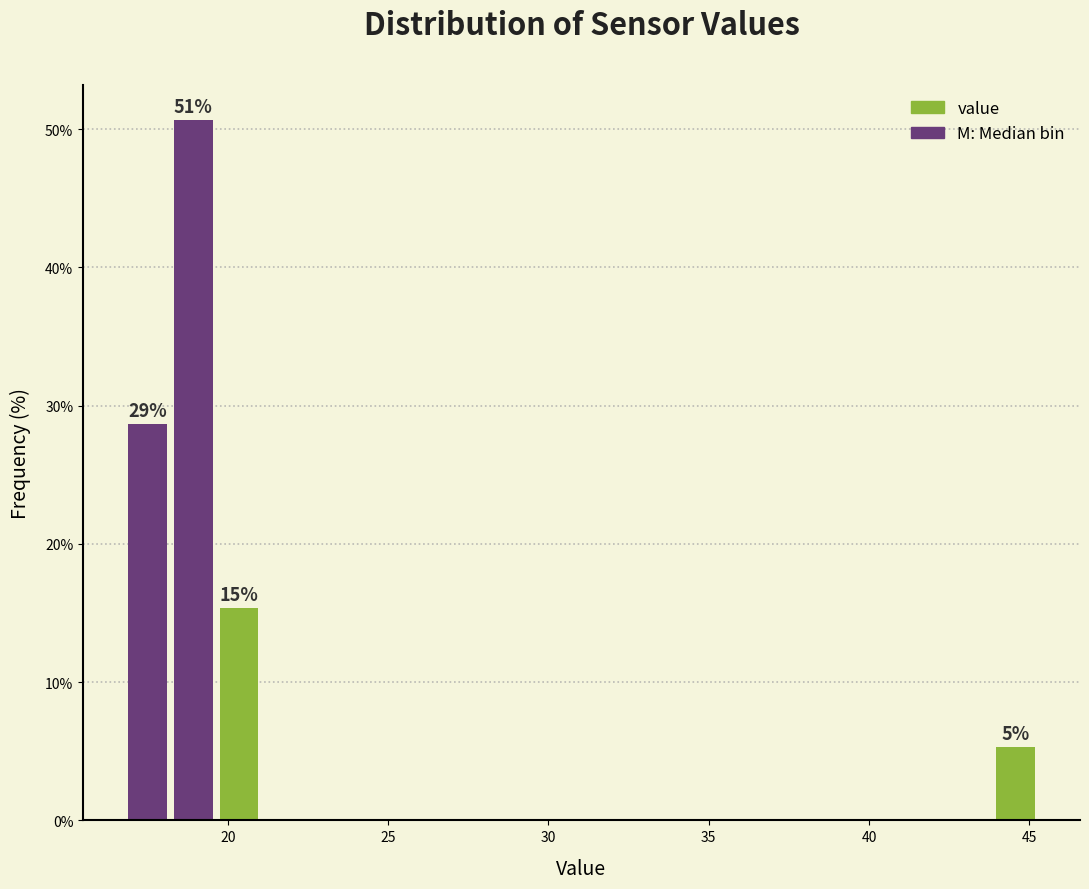

Around what value on the x-axis is the tallest bar? Give the approximate position of its centre, as read against the axis.

19.0